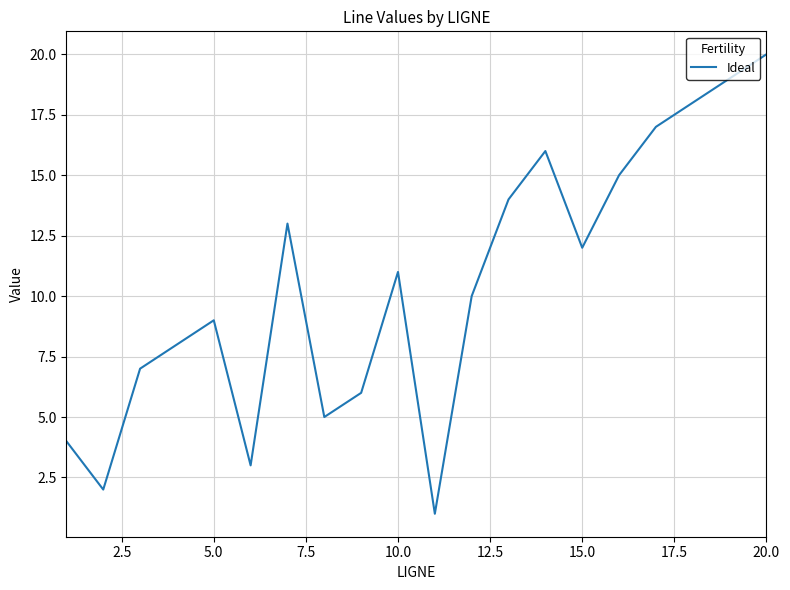

What is the maximum value shown in the chart?

20